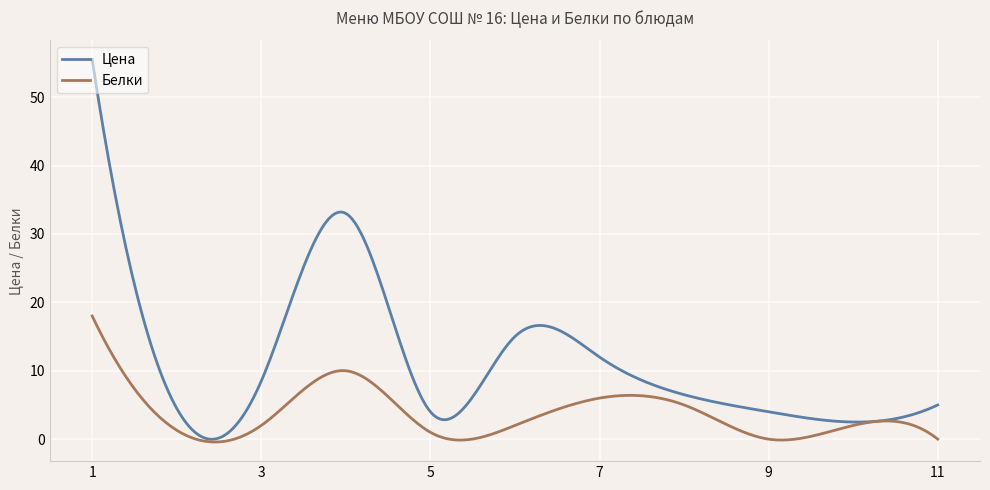

What is the maximum value for Цена?

55.5